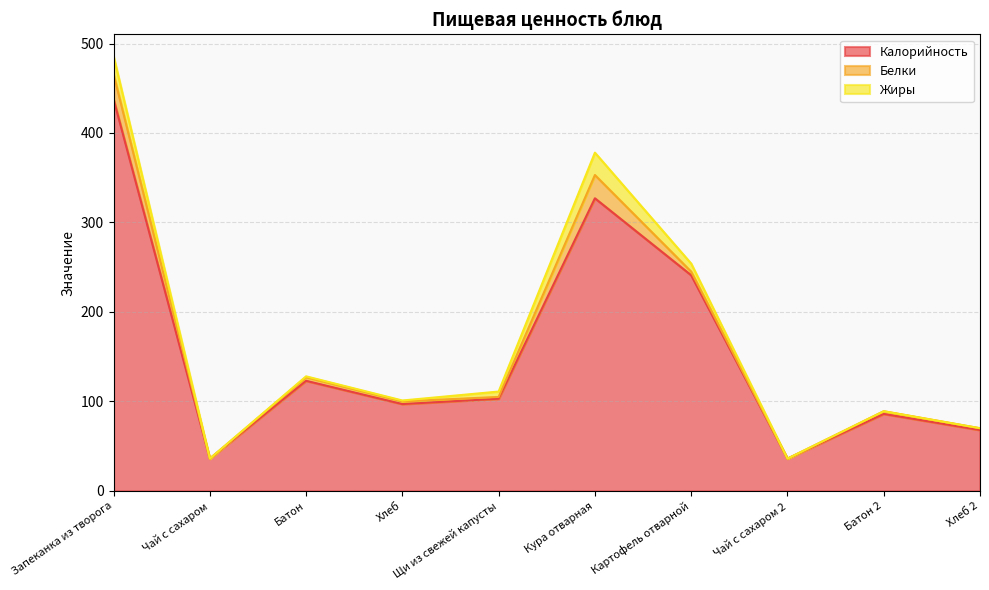

Is it true that Жиры equals 16 at Картофель отварной?

False